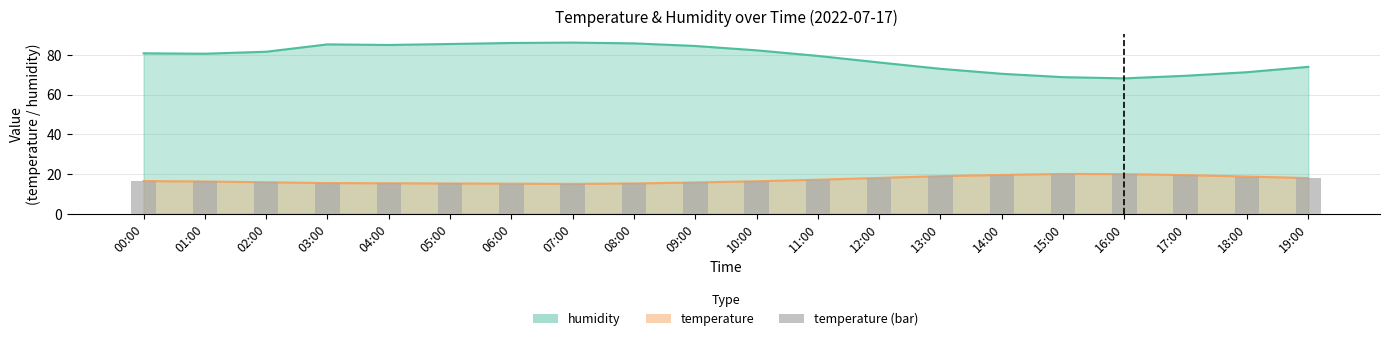

How many bars are there in total?

20